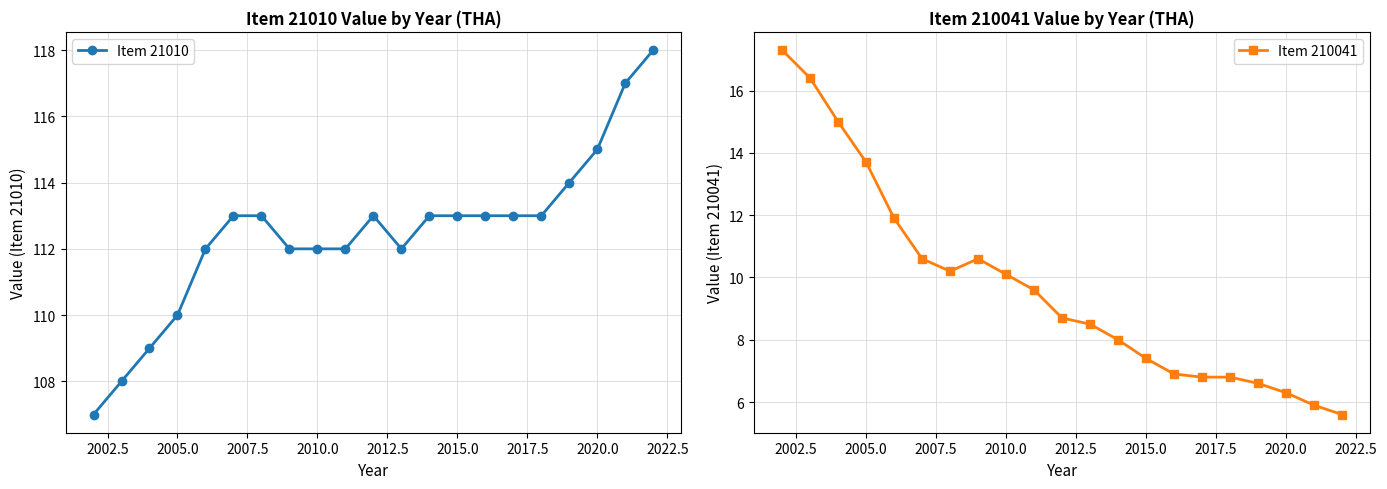

What is the lowest value of the Item 210041 series?

5.6